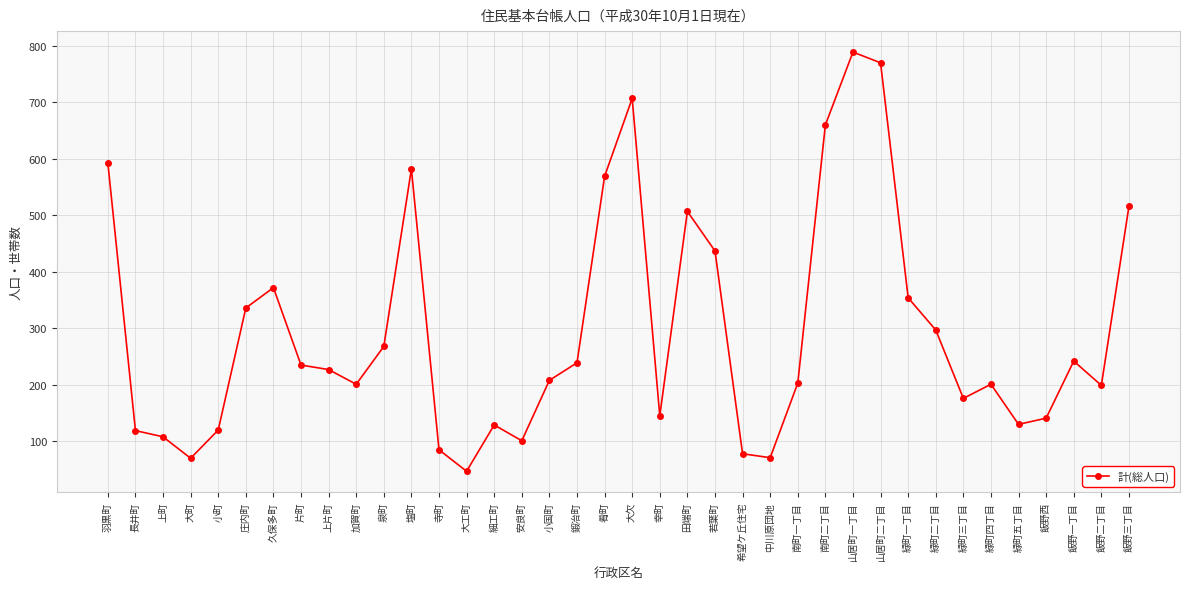

Is this an area chart (filled region under the line)?

No